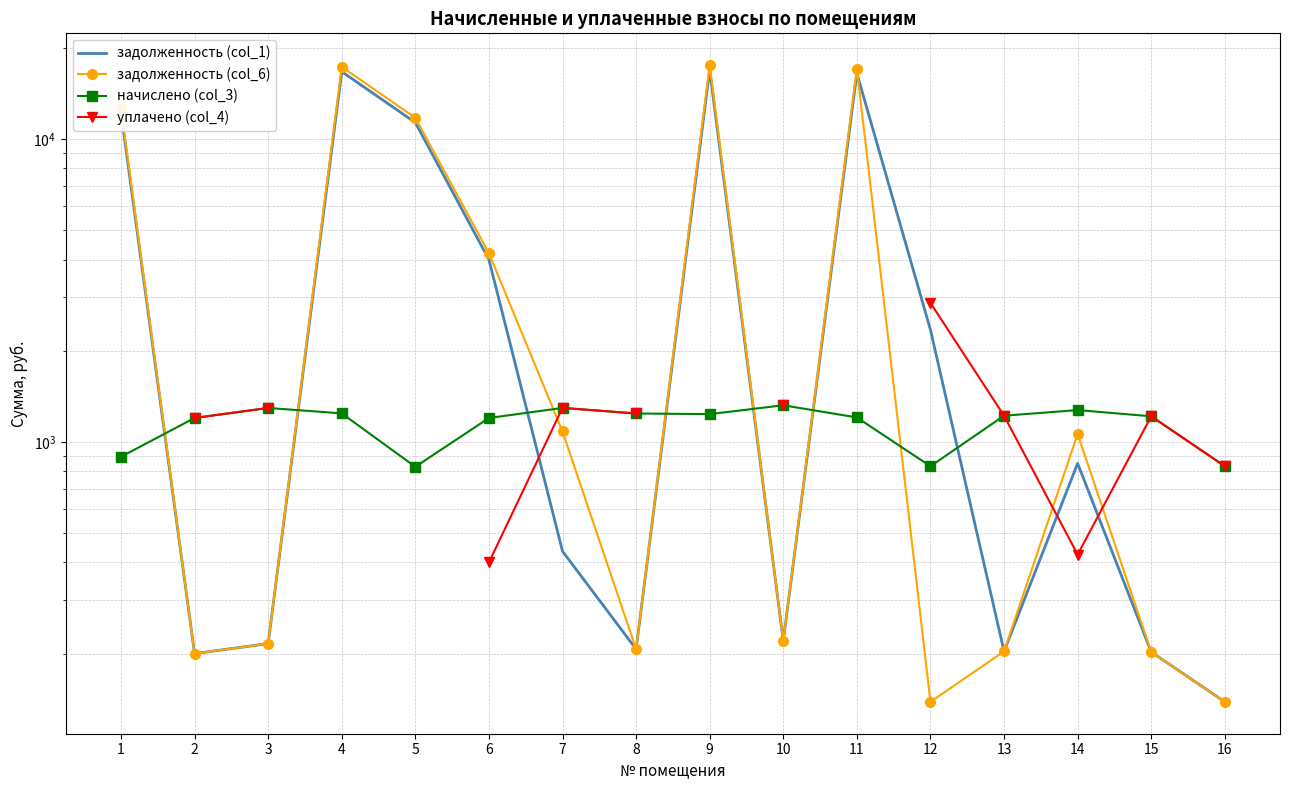

At which label does задолженность (col_6) first exceed 1061?

1